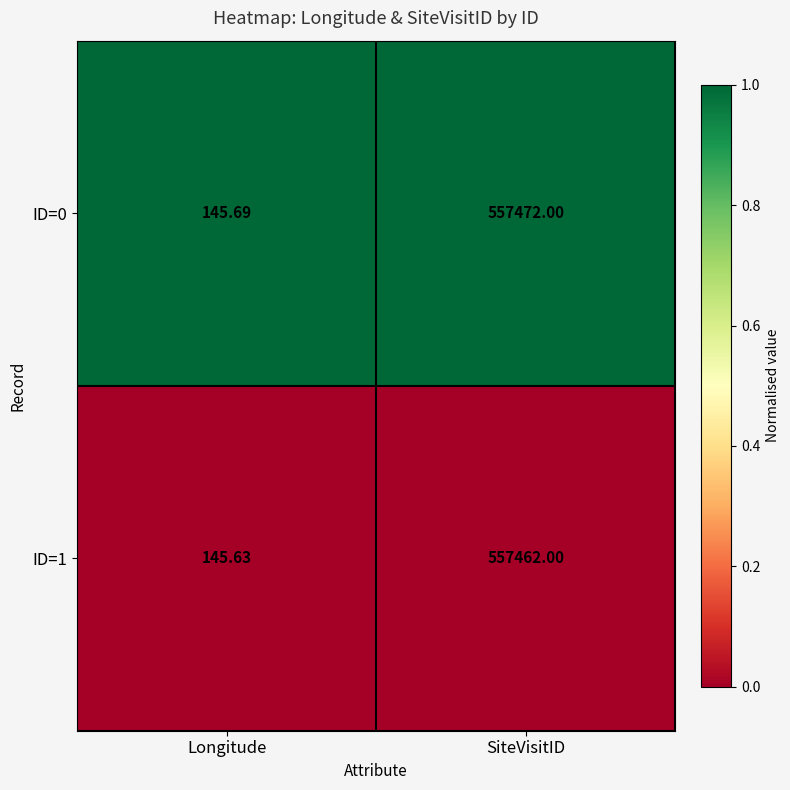

Rank the categories by ID=0 value from lowest to highest.

Longitude, SiteVisitID